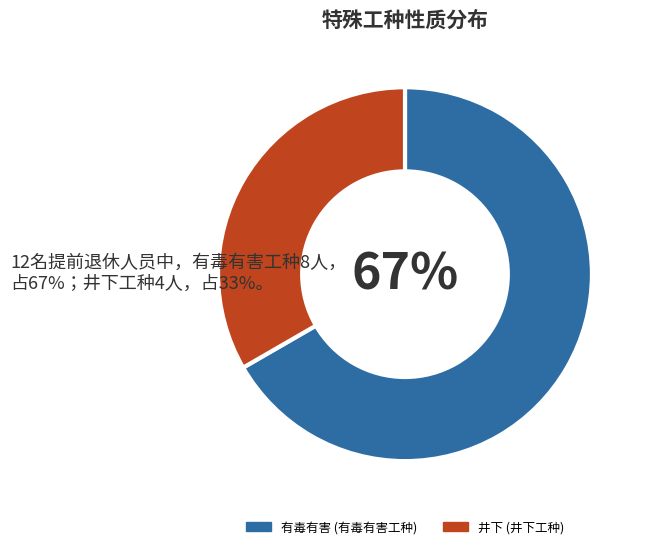

Rank the categories by value from lowest to highest.

井下, 有毒有害